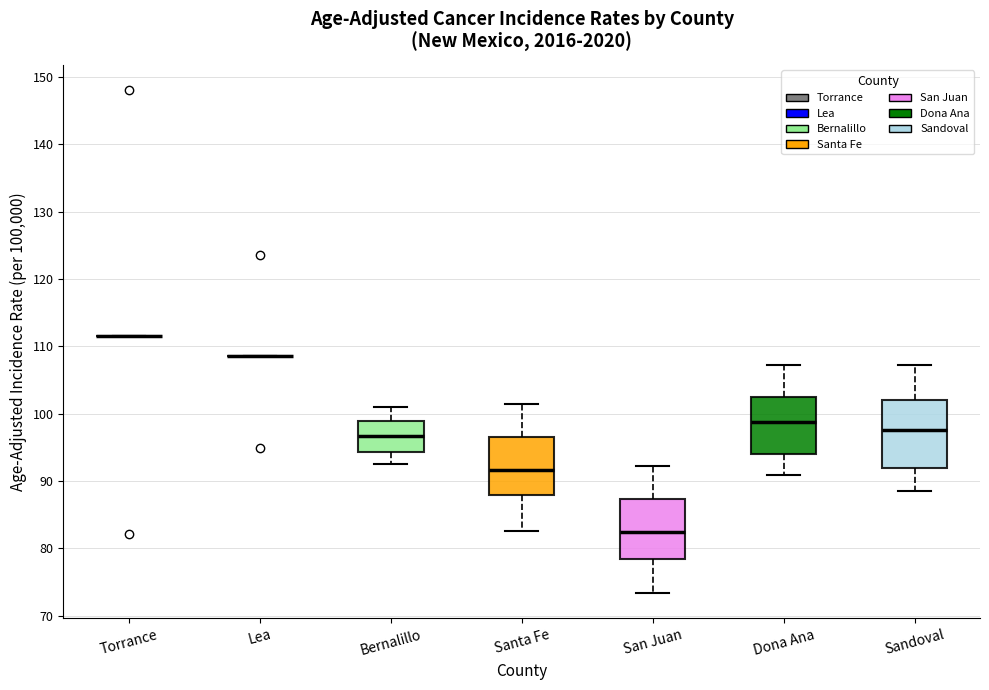

Comparing the boxes themselves (not the whiskers), which one is the tallest?

Sandoval